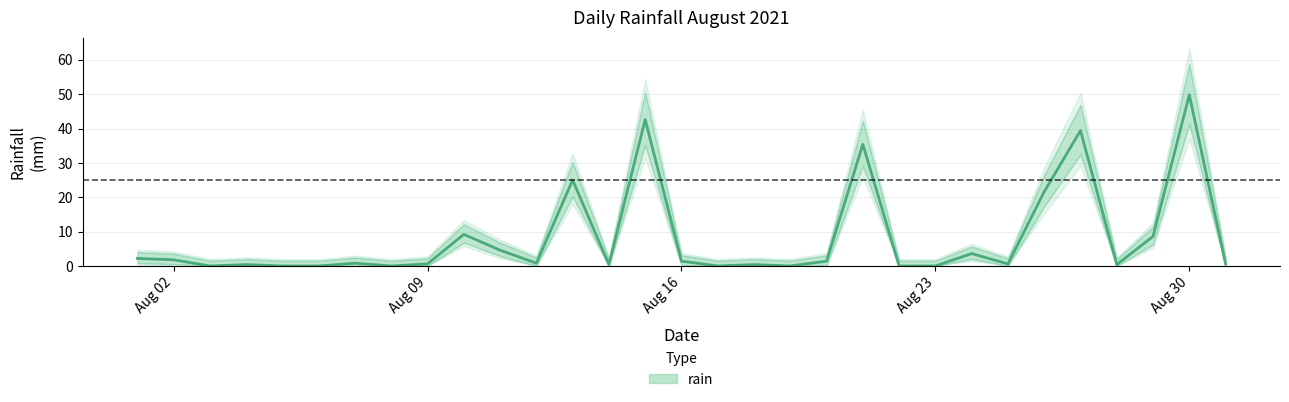

Approximately how many times larger is the value at 2021-08-11 compared to 2021-08-10?

0.5